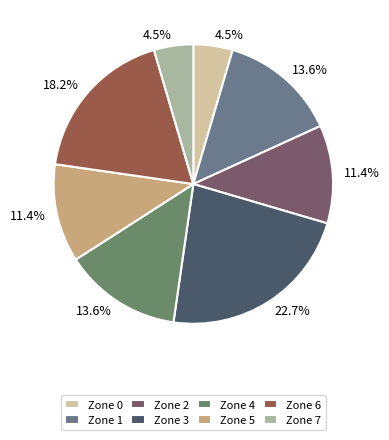

How many segments does this pie chart have?

8